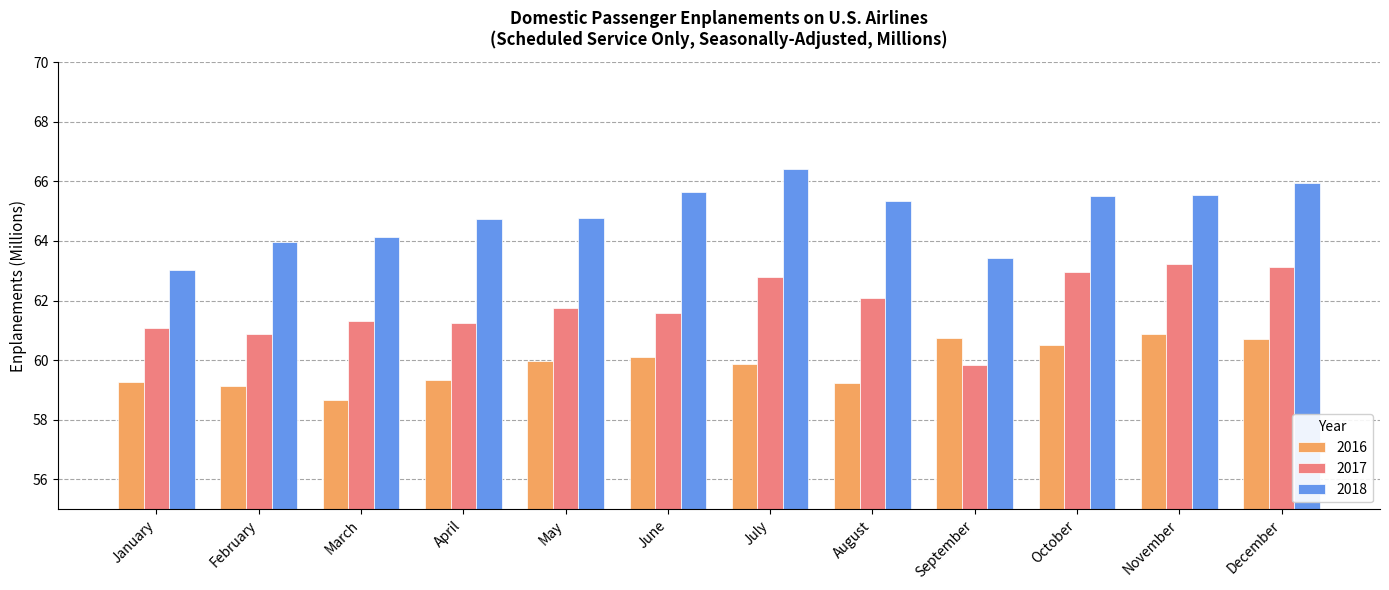

Which category has the highest value in the 2018 series?

July